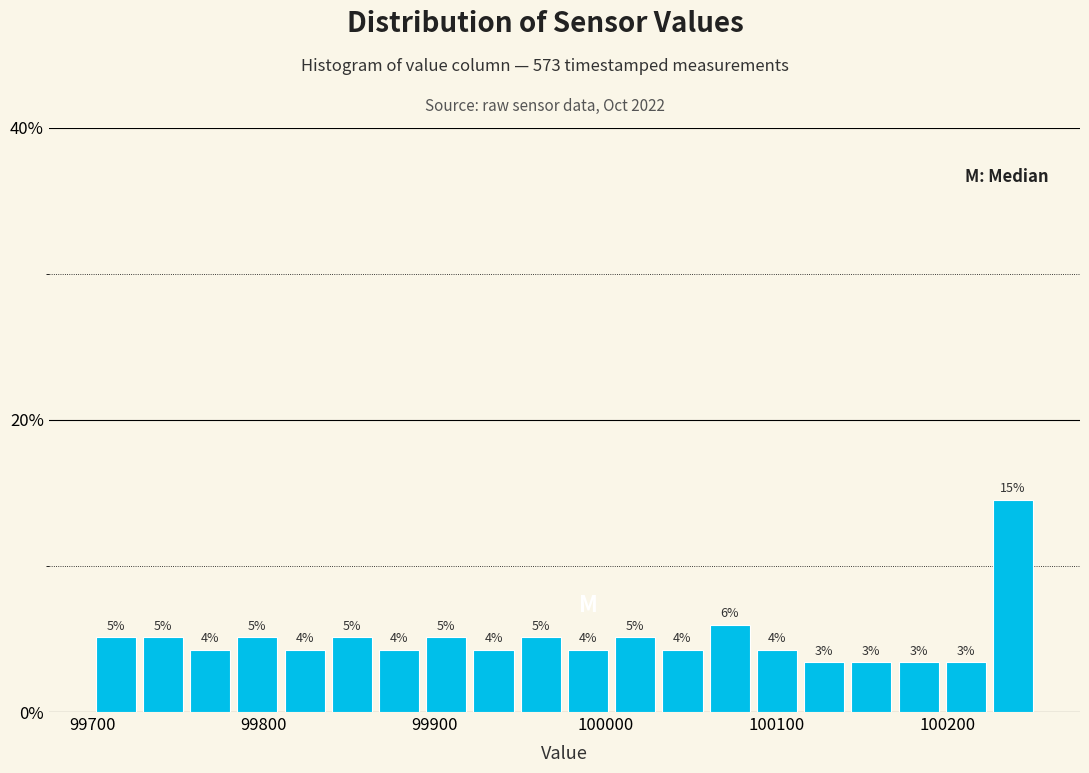

Around what value on the x-axis is the tallest bar? Give the approximate position of its centre, as read against the axis.

100240